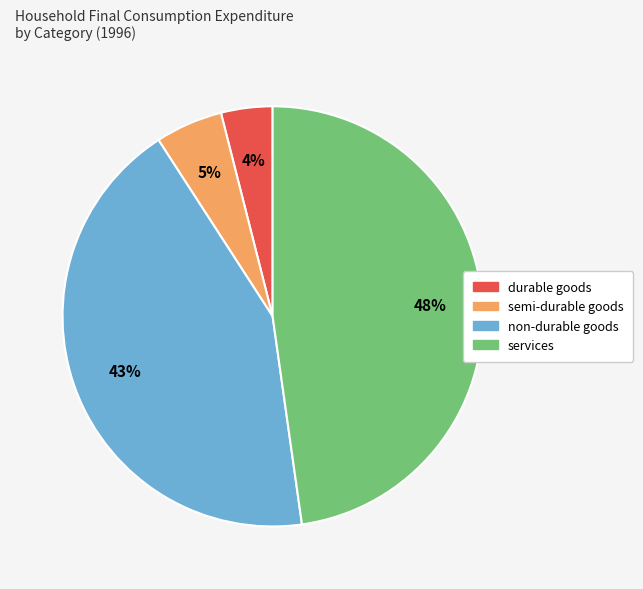

Rank the categories by value from lowest to highest.

durable goods, semi-durable goods, non-durable goods, services